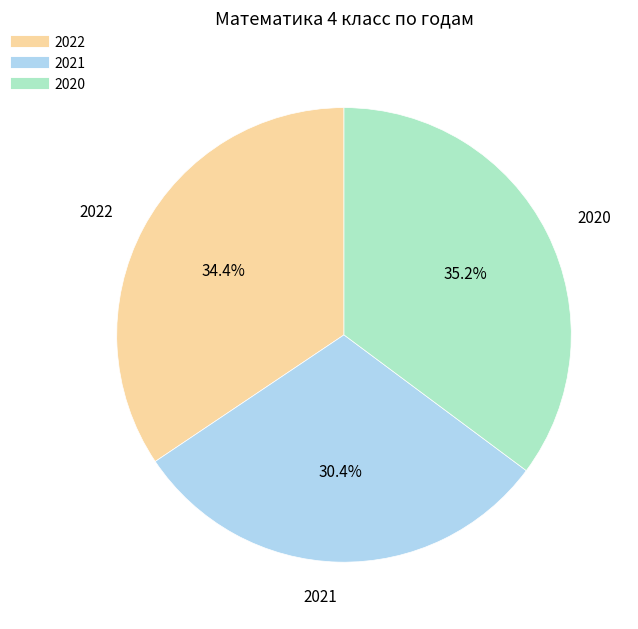

Which slice is the smallest?

2021